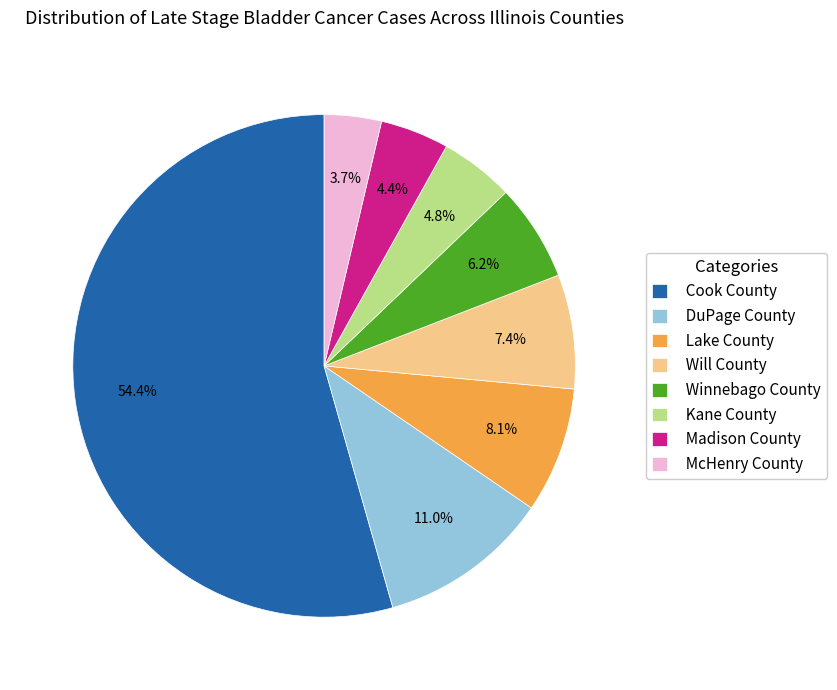

How much of the chart is everything except Kane County?

95.2%